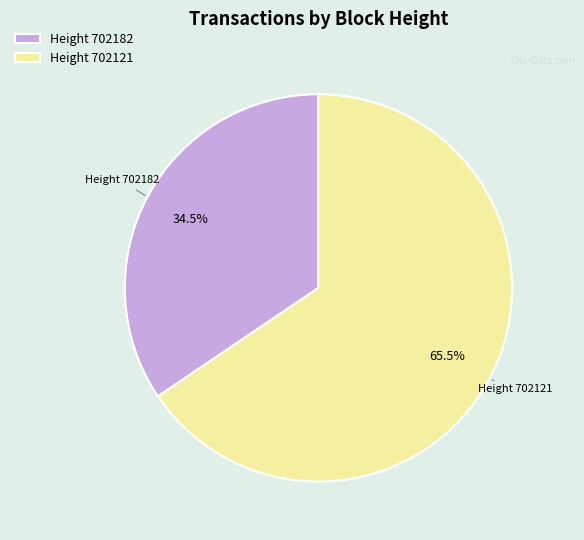

How many slices are in this pie chart?

2